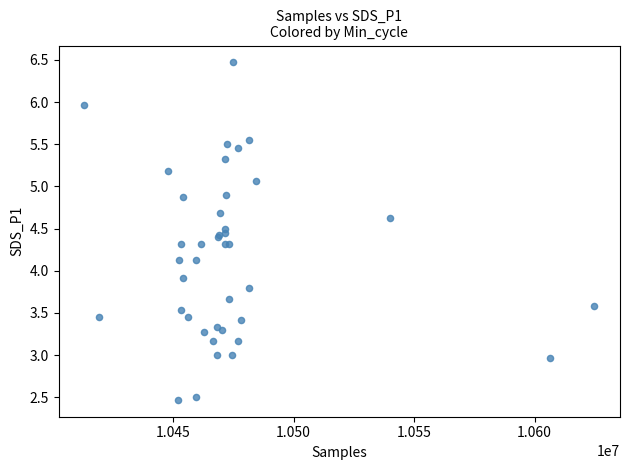

What Y value in the scatter plot is closest to 4?

3.9